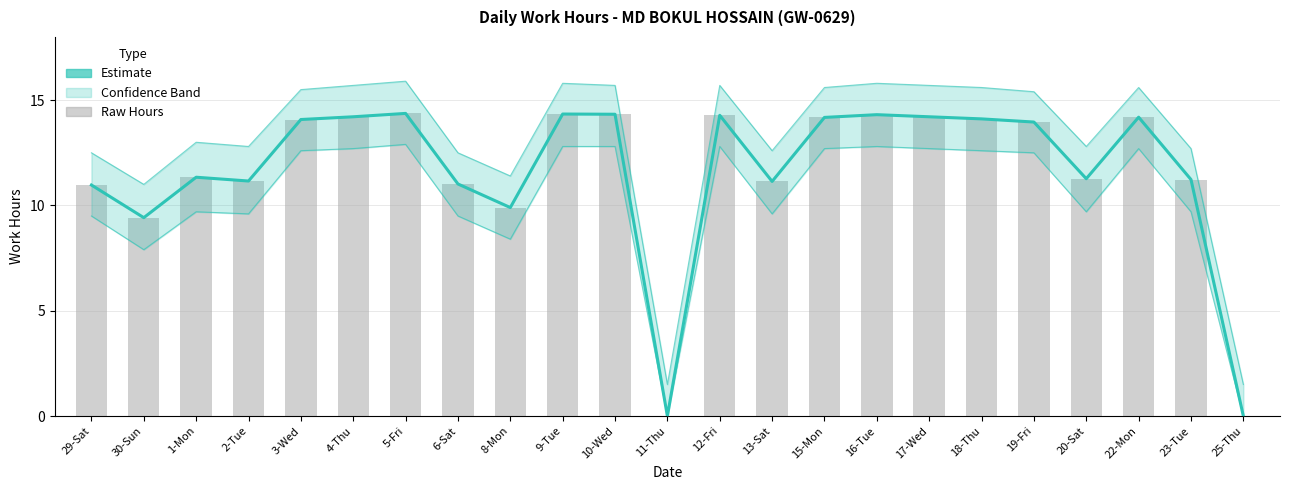

What value does the Daily Work Hours series have at 4-Thu?

14.2